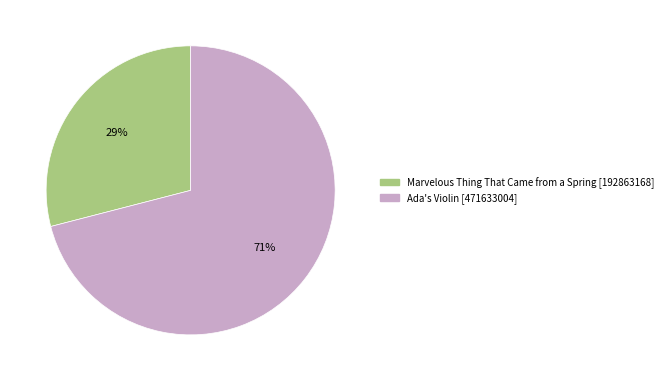

To the nearest percent, what is the difference between the Ada's Violin and Marvelous Thing That Came from a Spring slice percentages?

42%